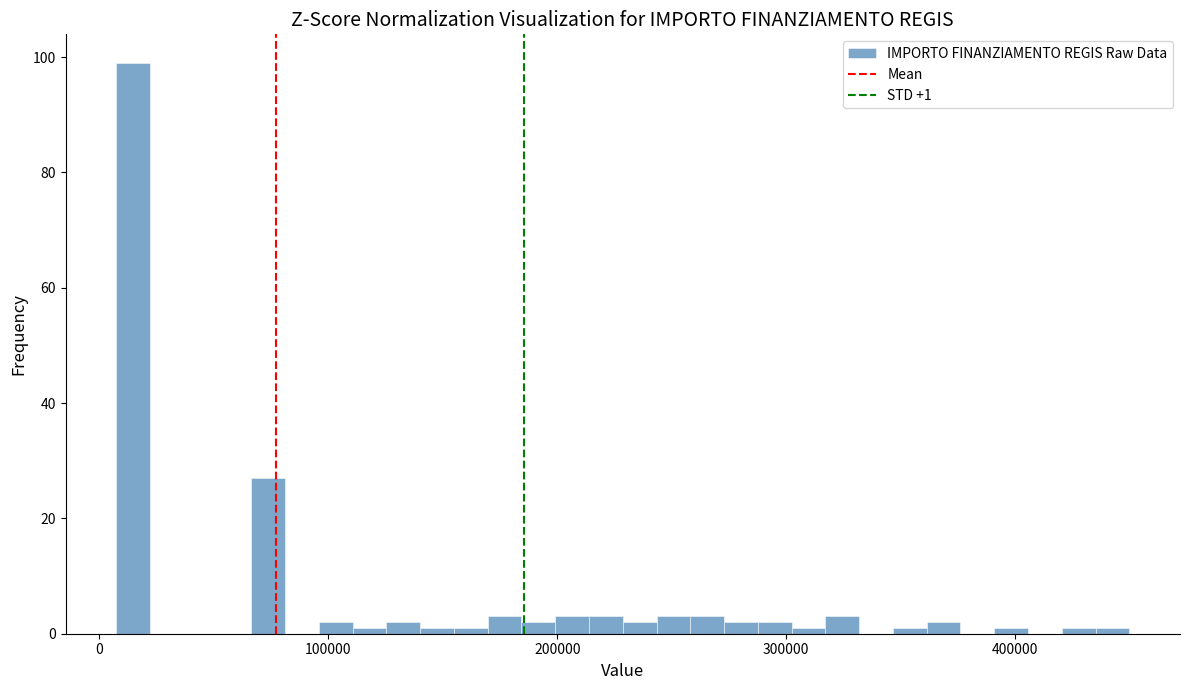

Read against the x-axis, roughly where is the centre of the tallest bar?

10000